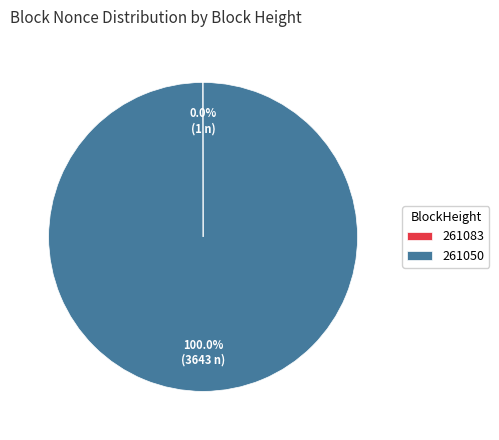

Is there any slice that represents more than half of the pie?

Yes